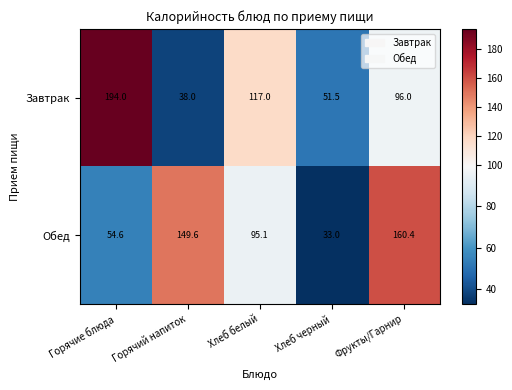

Where is Обед nearest to the value 96?

Хлеб белый